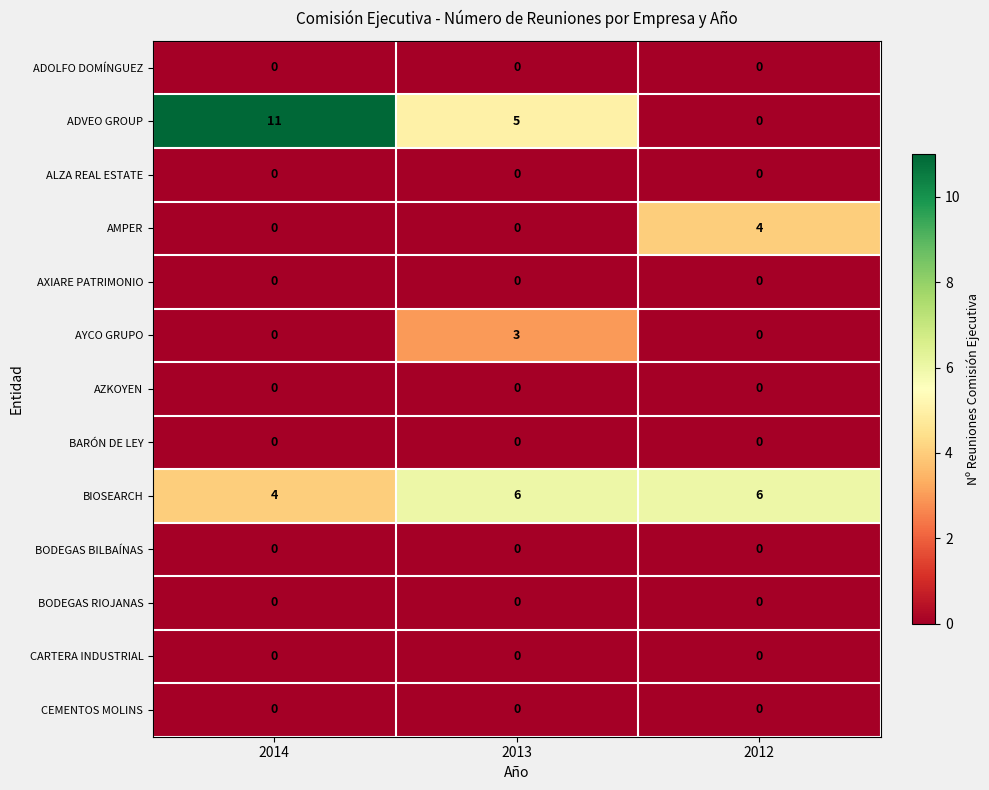

How many values in ADVEO GROUP are above zero?

2